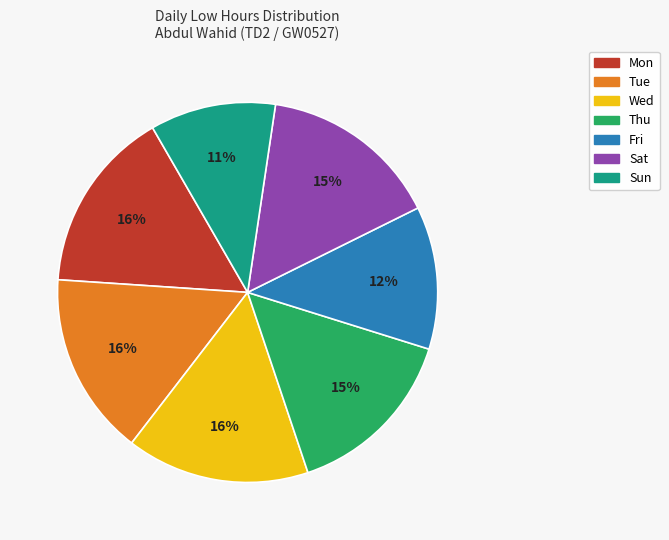

The Wed slice represents 3% of the pie. True or false?

False